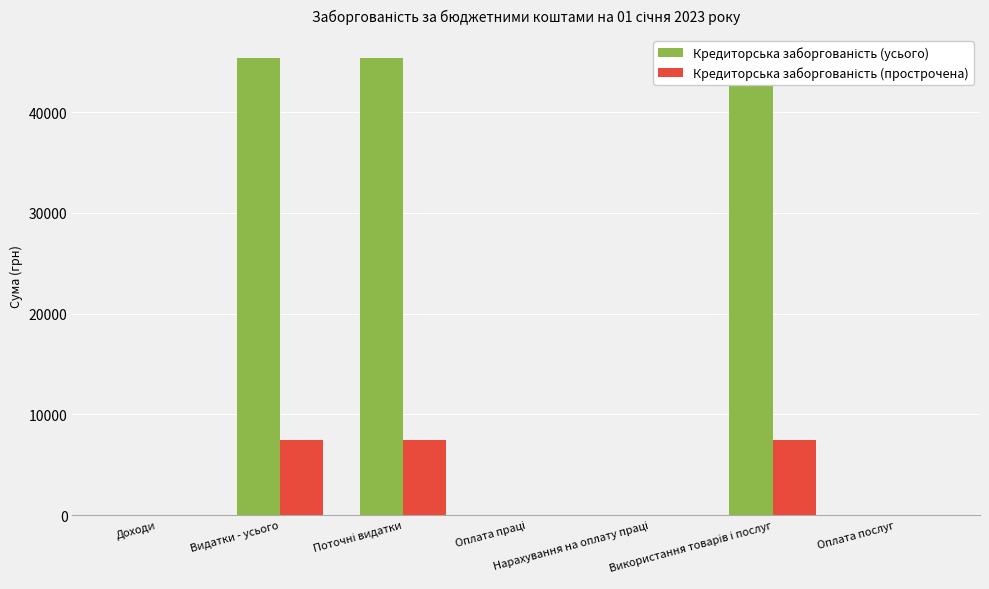

Reading left to right, transcribe all the data shown in this chart.

Кредиторська заборгованість (усього): Доходи=0	Видатки - усього=45380	Поточні видатки=45380	Оплата праці=0	Нарахування на оплату праці=0	Використання товарів і послуг=45380	Оплата послуг=0
Кредиторська заборгованість (прострочена): Доходи=0	Видатки - усього=7500	Поточні видатки=7500	Оплата праці=0	Нарахування на оплату праці=0	Використання товарів і послуг=7500	Оплата послуг=0